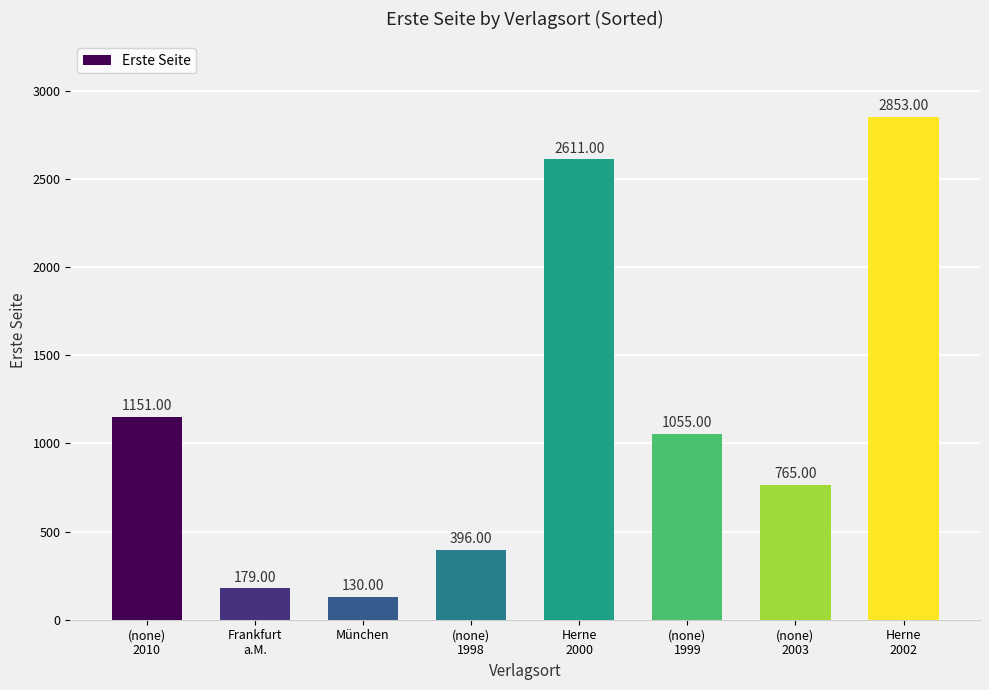

What is the label of the 2nd bar from the right?

(none)
2003